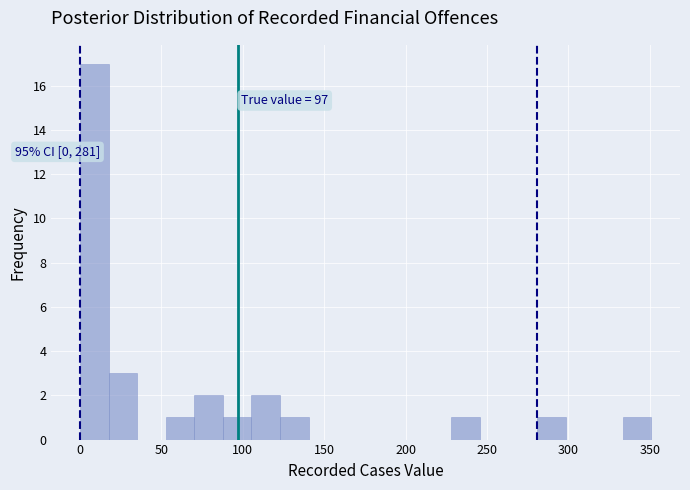

Around what value on the x-axis is the tallest bar? Give the approximate position of its centre, as read against the axis.

10